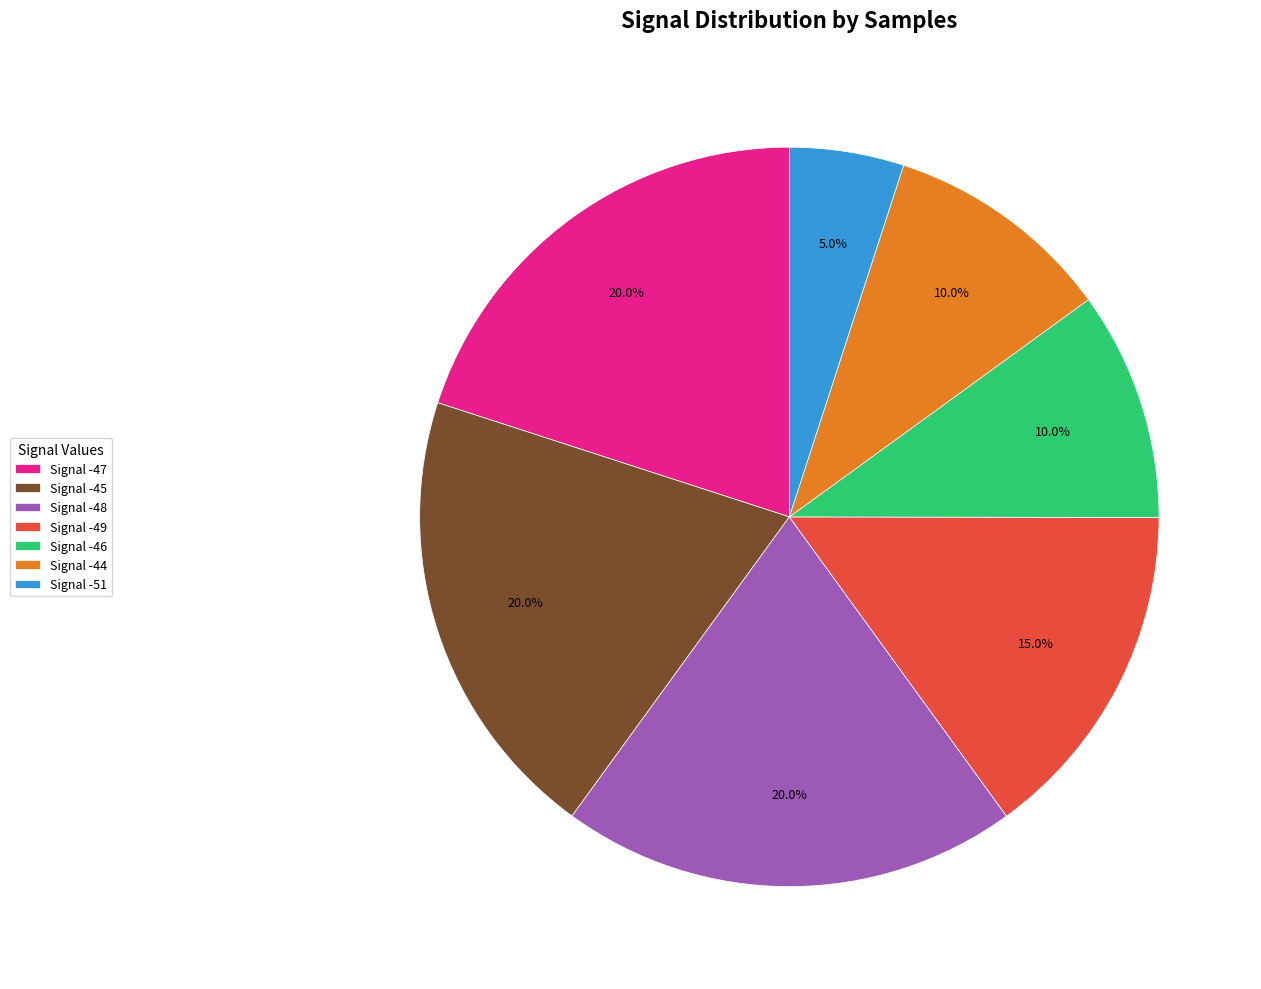

Is there a majority slice in this chart?

No